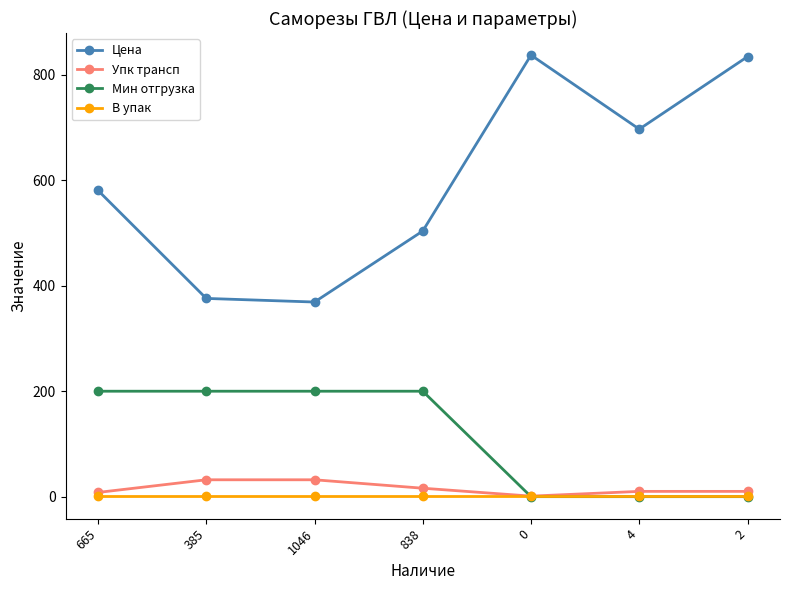

Is it true that Упк трансп equals 10.0 at 4?

True